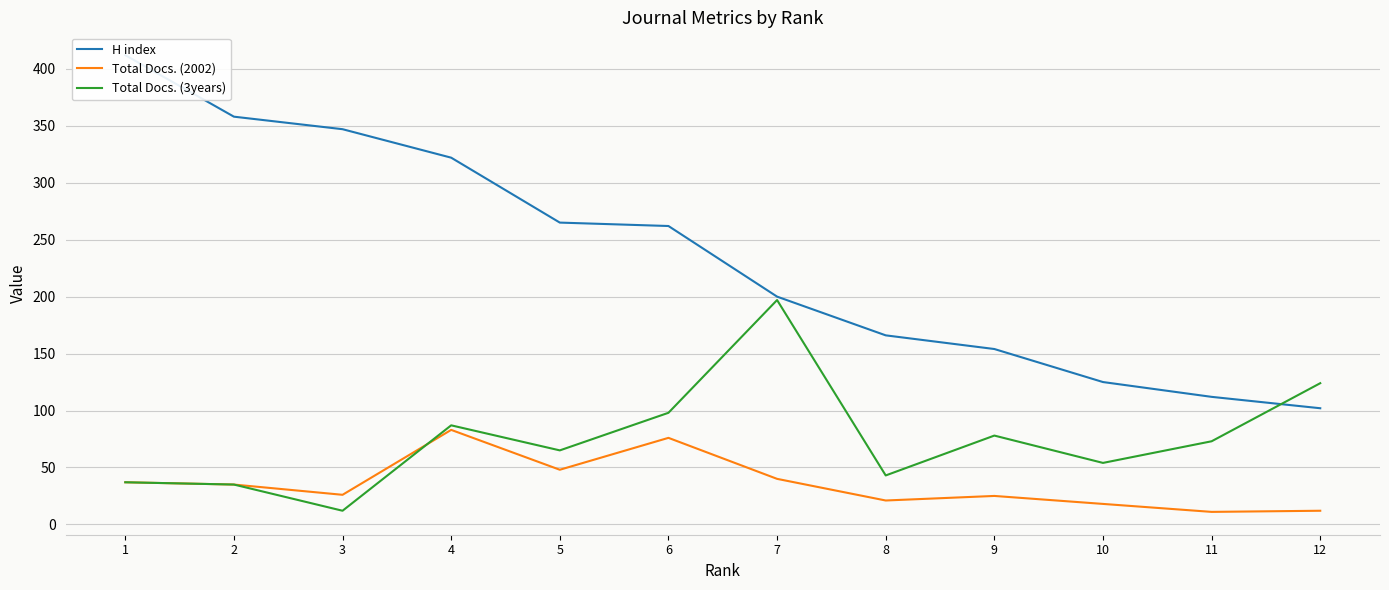

What is the average value of the Total Docs. (3years) series?

75